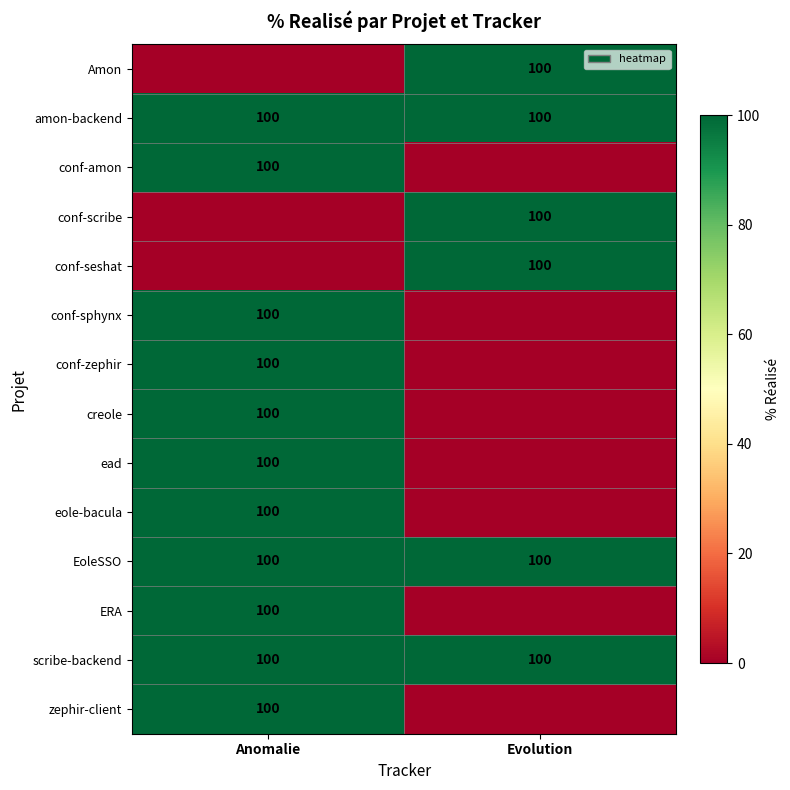

Read the amon-backend value at Anomalie.

100